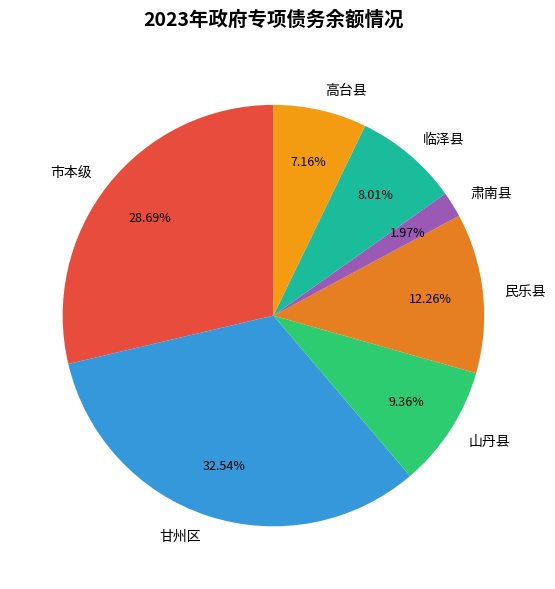

How many slices are in this pie chart?

7